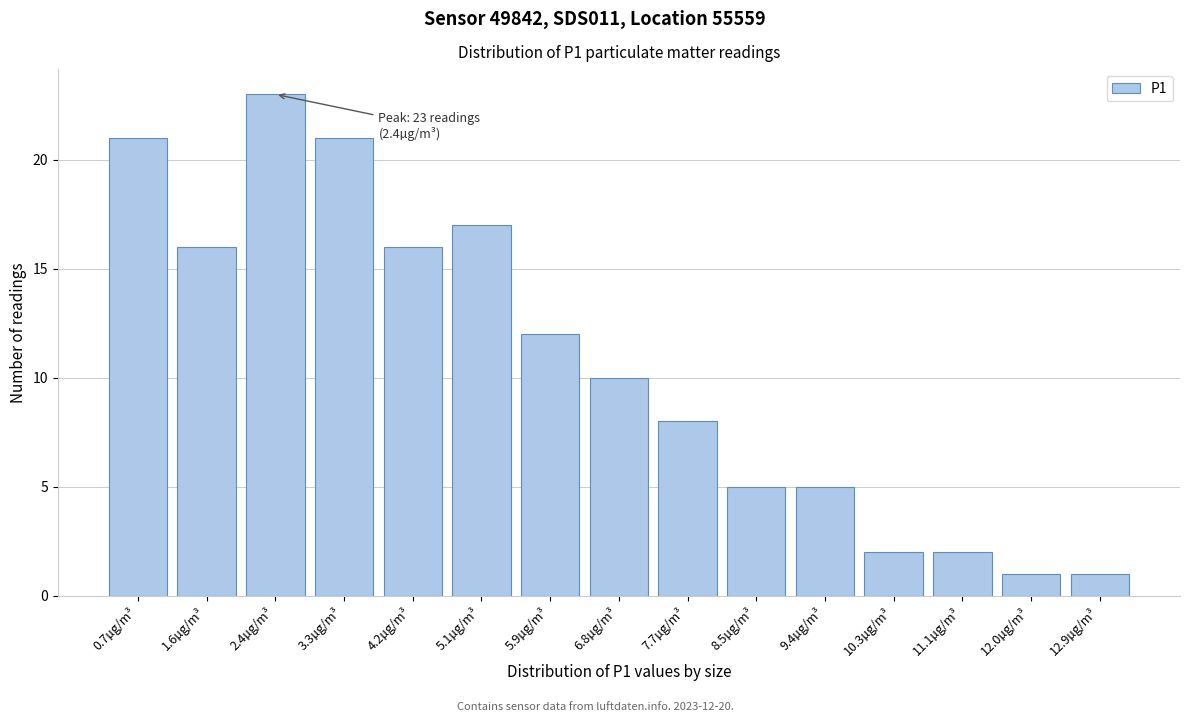

Reading left to right, extract all data points from this chart.

21	16	23	21	16	17	12	10	8	5	5	2	2	1	1